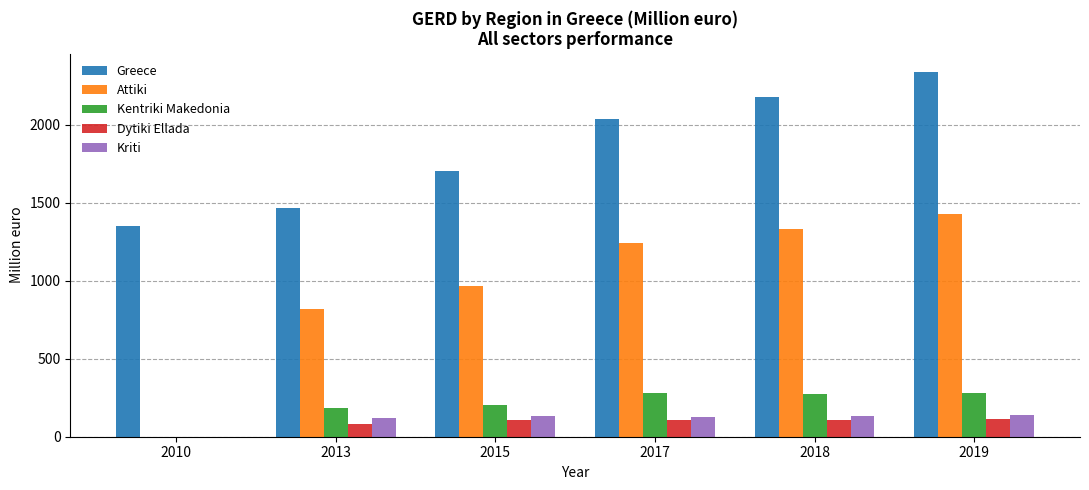

What is the total value across all series at 2017?

3797.3